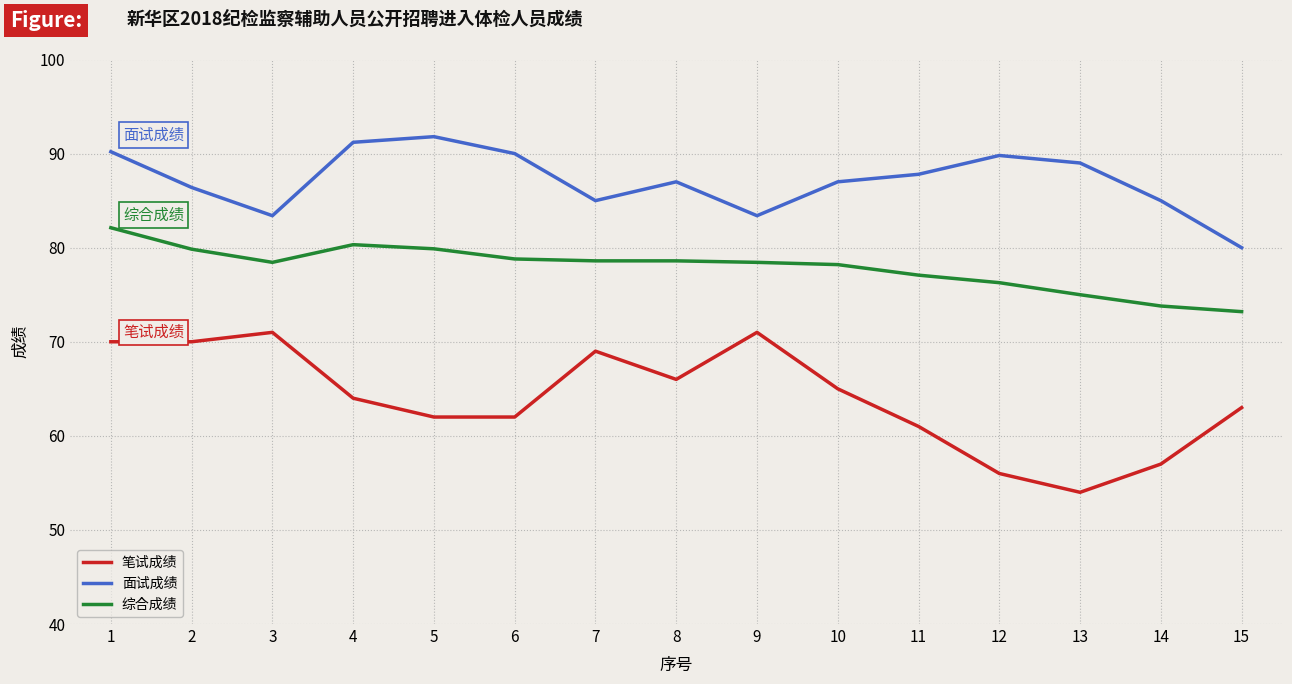

What is the minimum value shown in the chart?

54.0